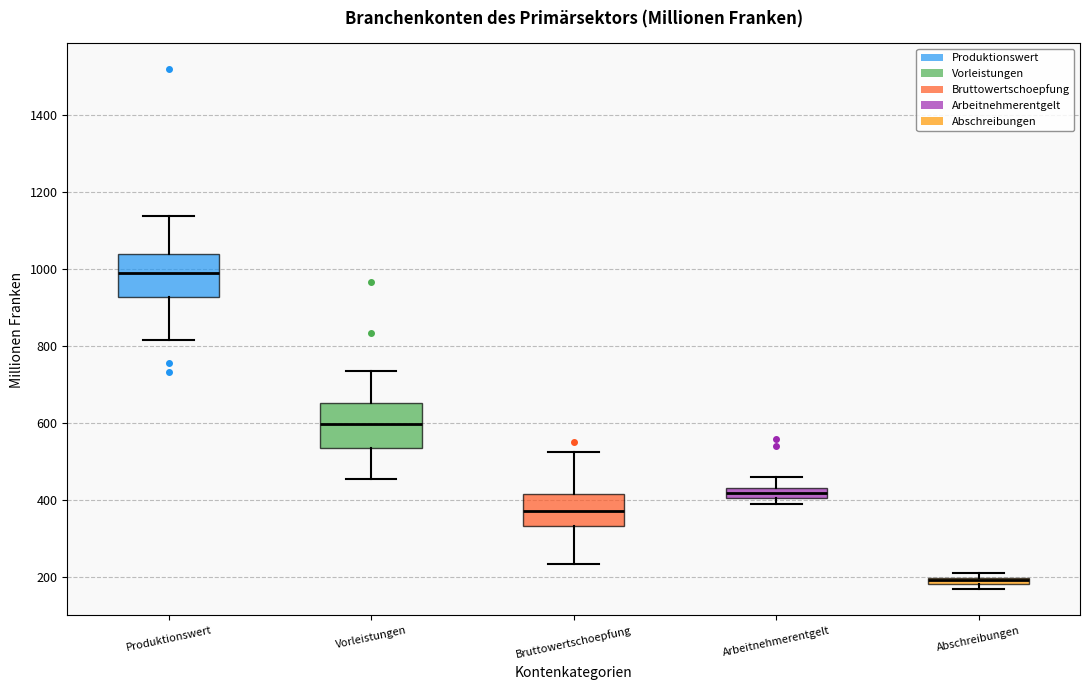

Which box's median line is the highest?

Produktionswert